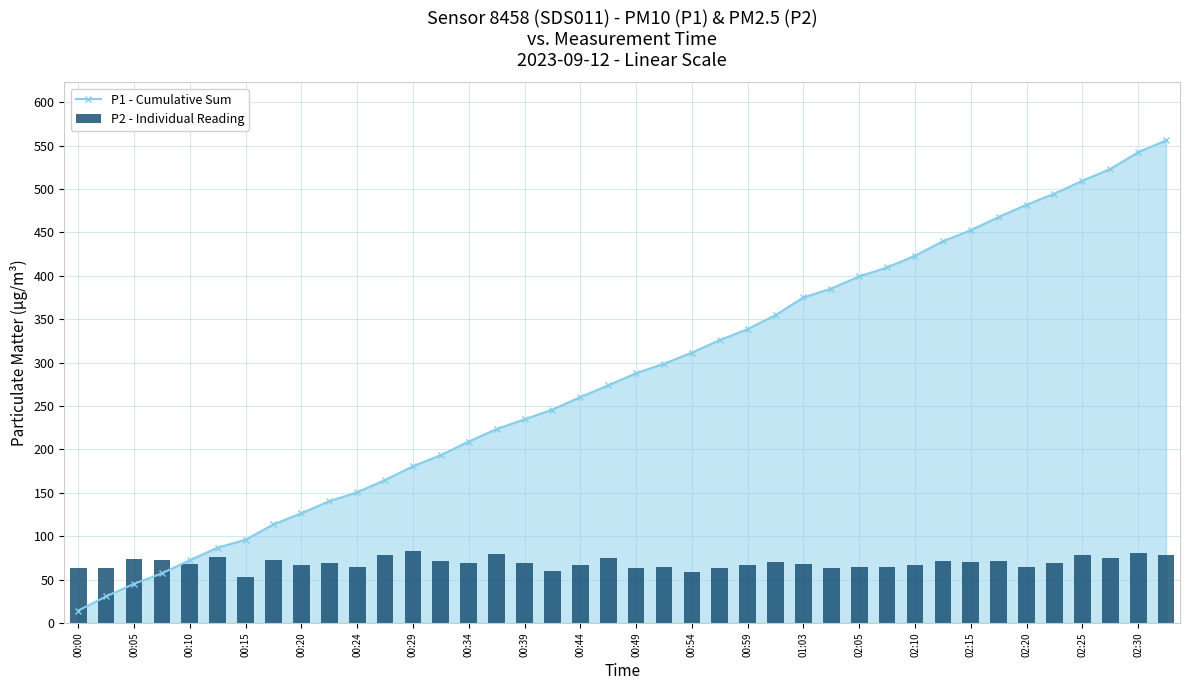

Are the bars horizontal?

No